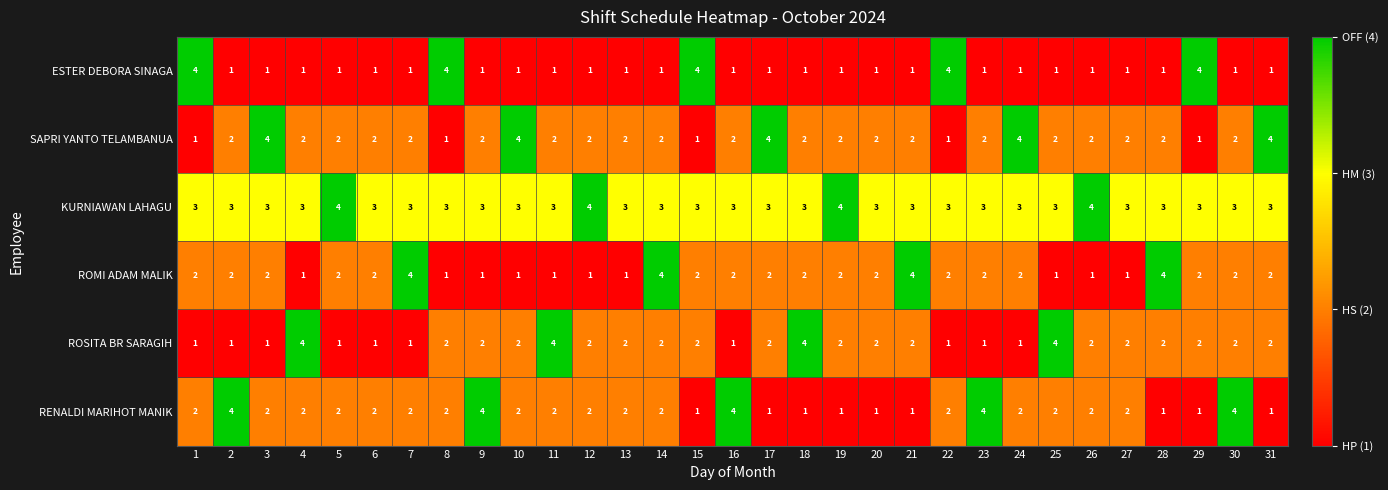

What is the sum of all ESTER DEBORA SINAGA values?

46